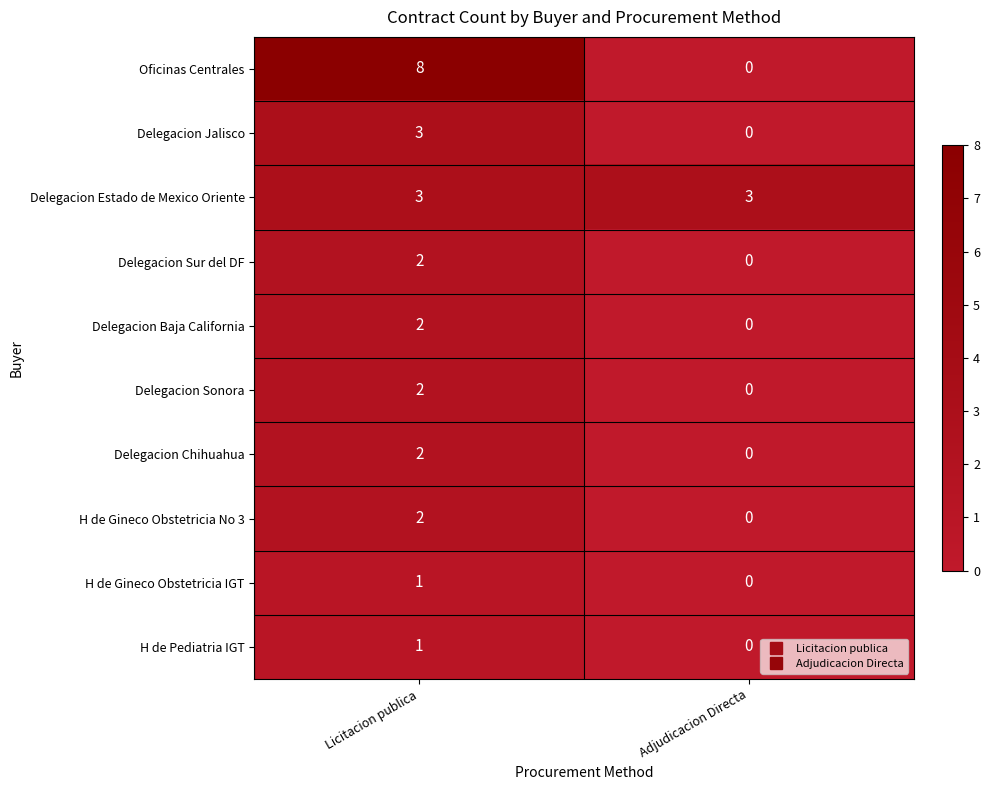

What is the spread (max minus min) of values at Adjudicacion Directa?

3